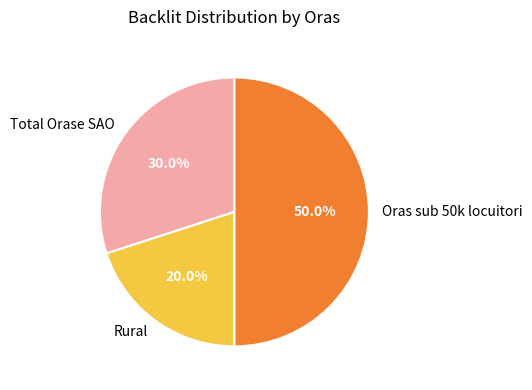

Is Total Orase SAO the majority of the pie?

No